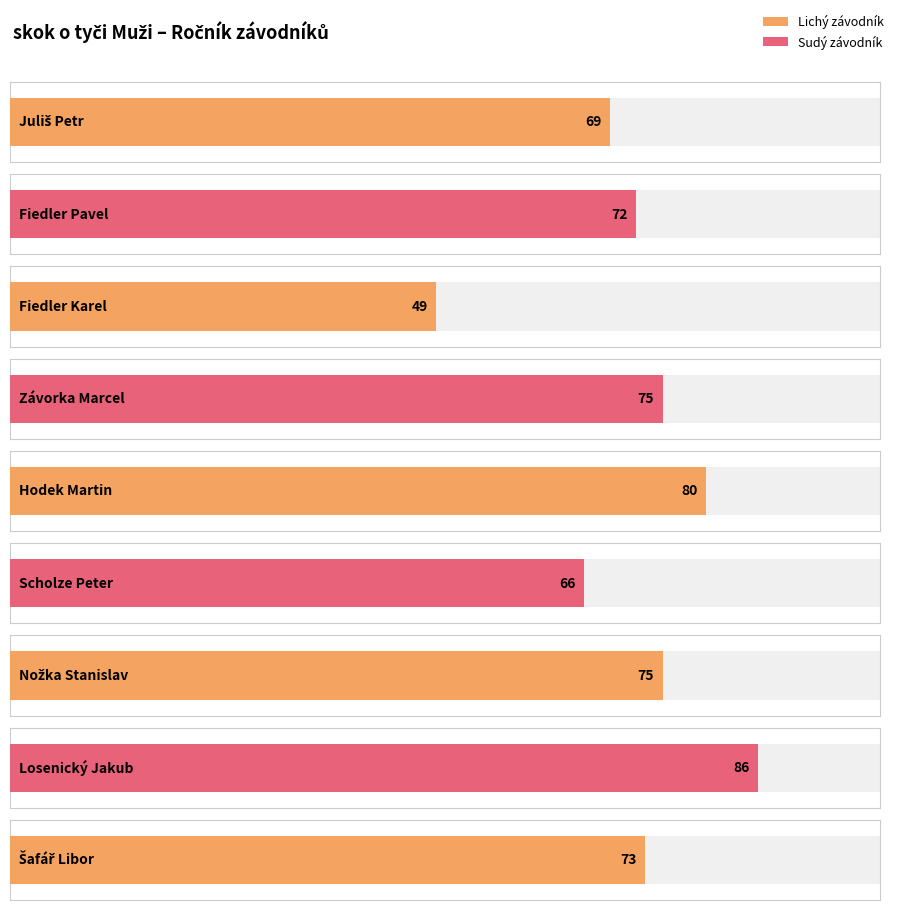

Rank the categories by value from highest to lowest.

Losenický Jakub, Hodek Martin, Závorka Marcel, Nožka Stanislav, Šafář Libor, Fiedler Pavel, Juliš Petr, Scholze Peter, Fiedler Karel